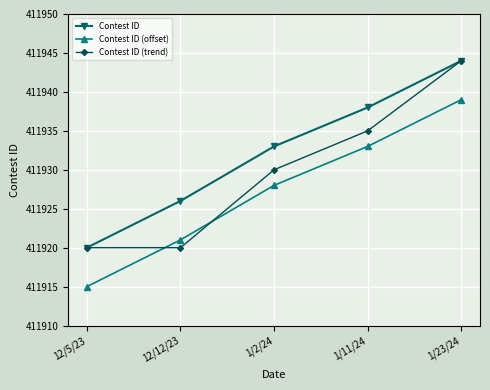

Reading left to right, list all the values displayed in this chart.

Contest ID: 12/5/23=411920	12/12/23=411926	1/2/24=411933	1/11/24=411938	1/23/24=411944
Contest ID (offset): 12/5/23=411915	12/12/23=411921	1/2/24=411928	1/11/24=411933	1/23/24=411939
Contest ID (trend): 12/5/23=411920	12/12/23=411920	1/2/24=411930	1/11/24=411935	1/23/24=411944